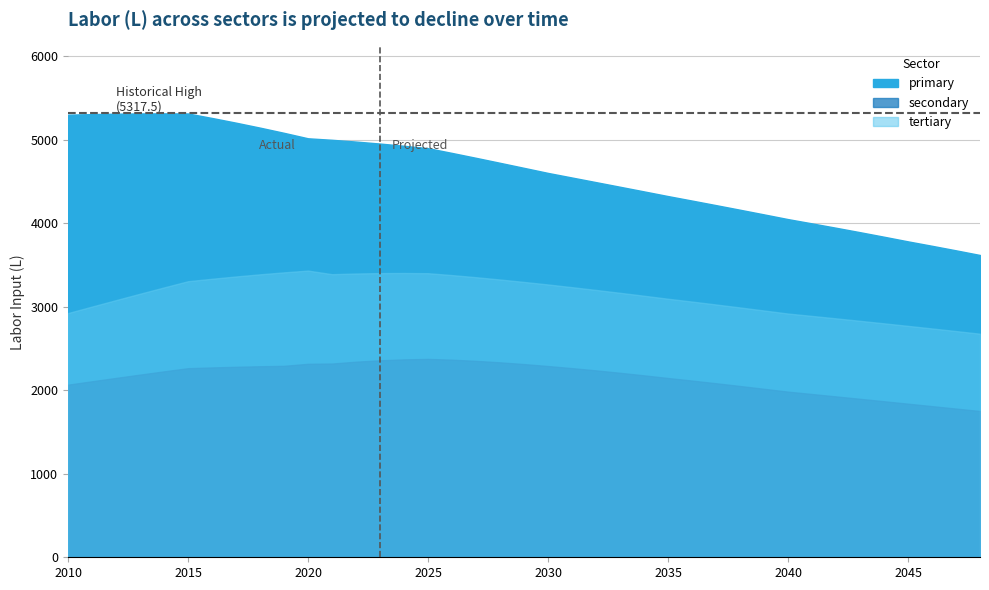

Reading left to right, transcribe all the data shown in this chart.

primary: 5302.2	5308.6	5313.5	5316.5	5317.5	5316.2	5262.3	5205.8	5146.5	5084.2	5018.8	5000.9	4979.8	4955.8	4929.2	4900.5	4843.4	4784.8	4725.1	4664.7	4604.0	4548.9	4493.7	4438.3	4382.7	4326.7	4272.7	4218.2	4163.0	4107.2	4050.8	3999.5	3947.3	3894.0	3839.7	3784.1	3731.1	3676.7	3621.0
secondary: 2067.7	2108.4	2148.6	2188.2	2227.1	2265.2	2274.1	2281.9	2288.3	2293.4	2317.7	2320.8	2343.0	2359.5	2370.5	2376.4	2366.8	2352.9	2335.2	2314.4	2291.0	2265.9	2238.9	2210.0	2179.5	2147.6	2116.8	2084.9	2052.0	2018.3	1984.2	1955.8	1927.2	1898.3	1869.2	1840.0	1810.7	1781.4	1752.0
tertiary: 2925.6	3003.5	3080.8	3157.3	3232.8	3307.2	3336.4	3364.0	3389.6	3413.1	3434.4	3391.1	3399.4	3404.2	3405.4	3403.1	3380.4	3355.1	3327.6	3298.5	3268.1	3235.7	3202.5	3168.3	3133.2	3097.2	3063.3	3028.4	2992.8	2956.6	2919.8	2891.3	2862.3	2832.7	2802.7	2772.1	2741.4	2710.1	2678.3